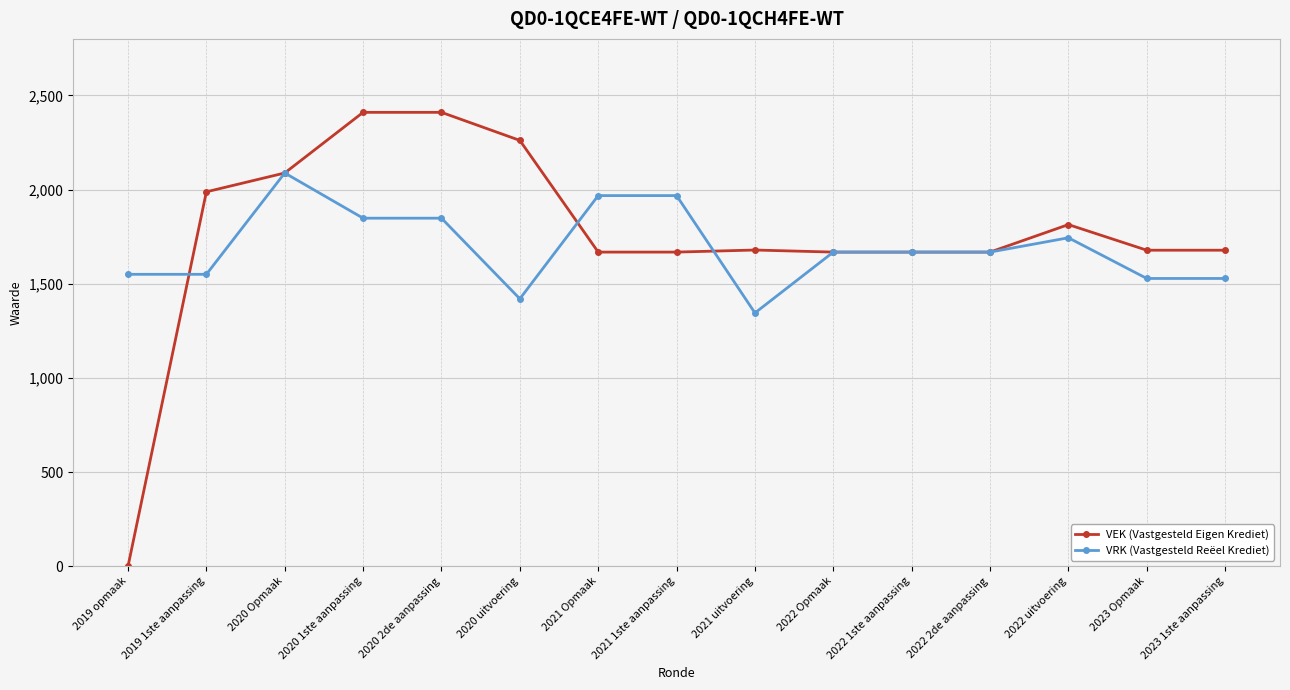

What is the difference between the highest and lowest values at 2021 uitvoering?

334